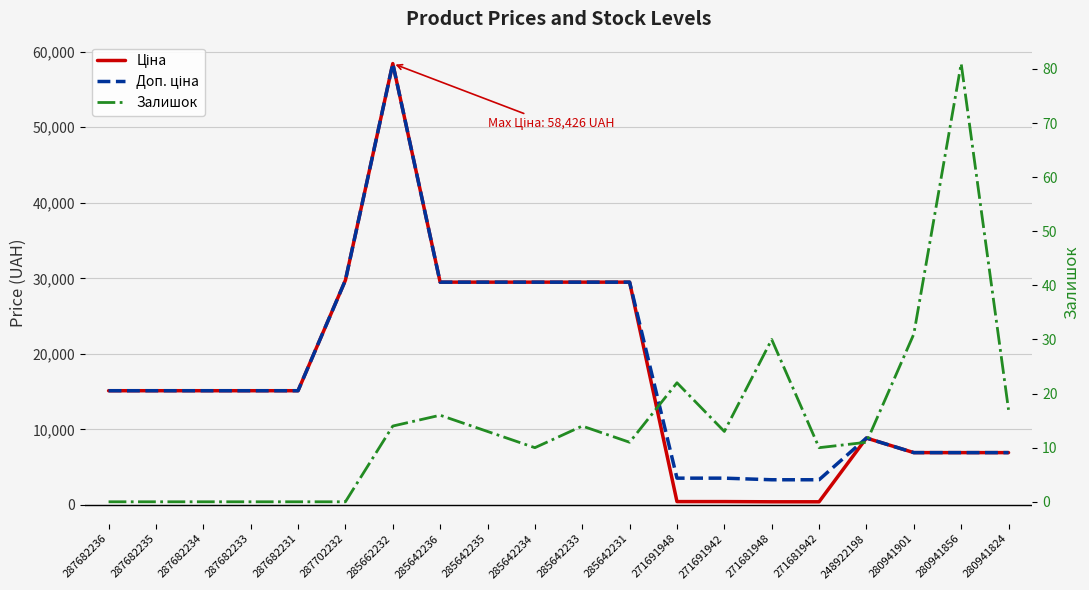

What are all the series names shown in the legend?

Ціна, Доп. ціна, Залишок